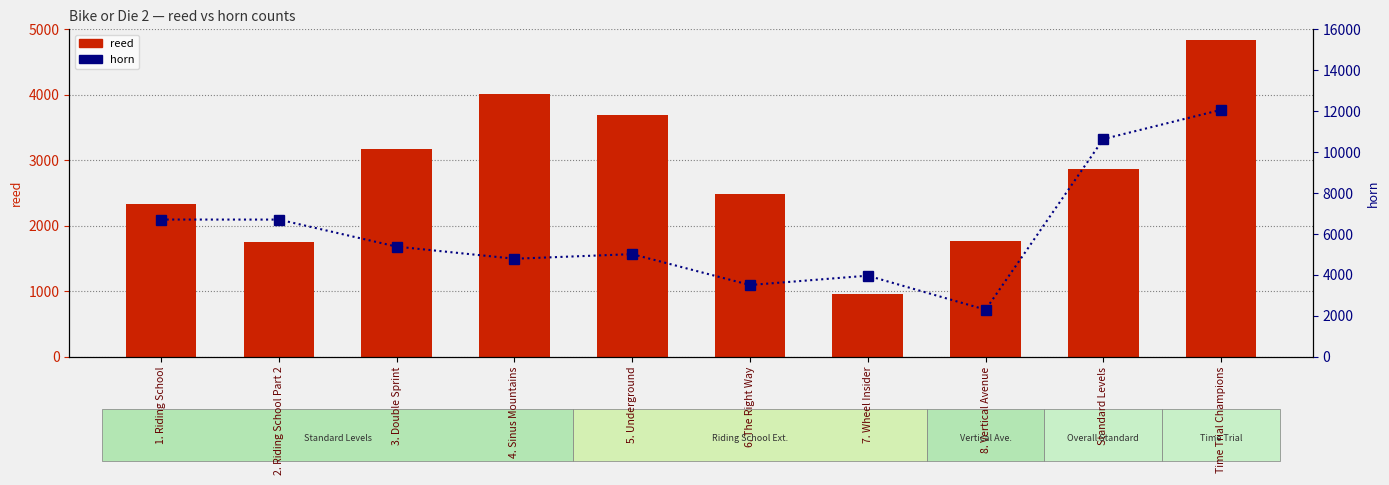

What is the label of the 2nd bar from the right?

Standard Levels